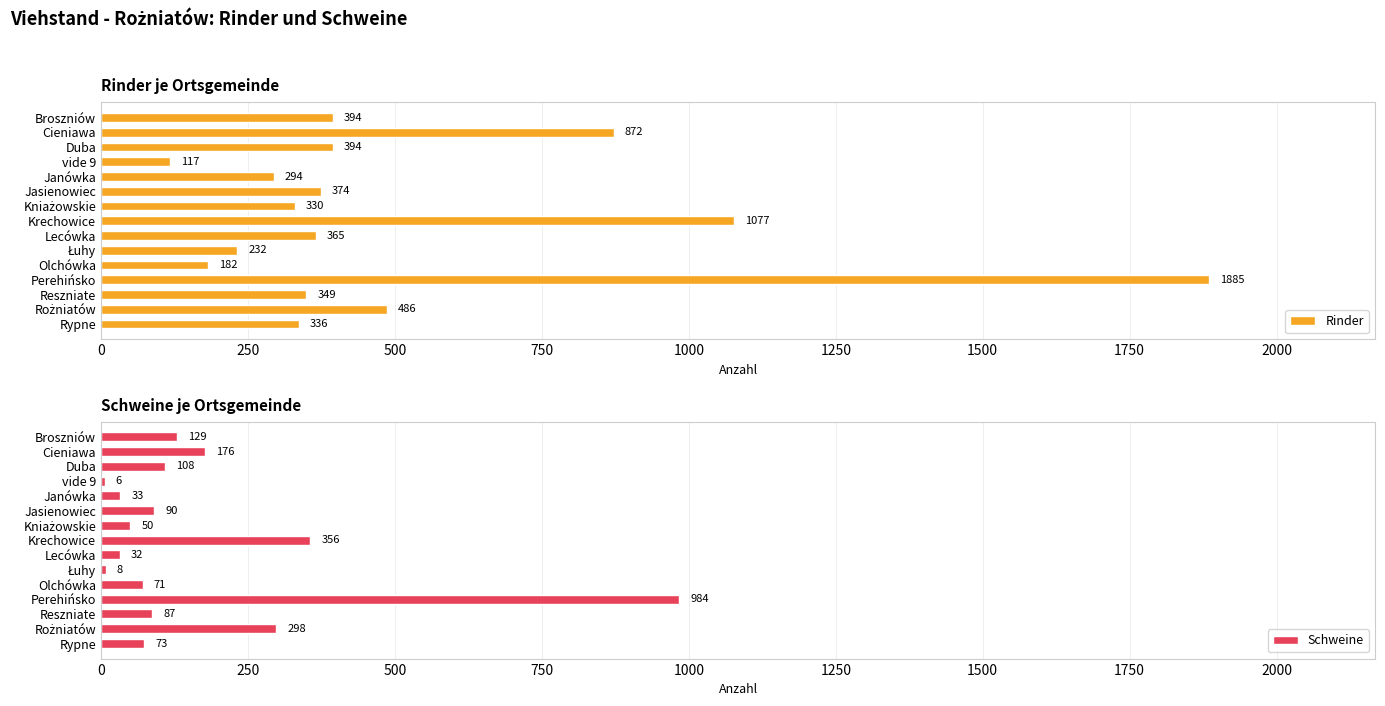

Count the number of data series in this chart.

2